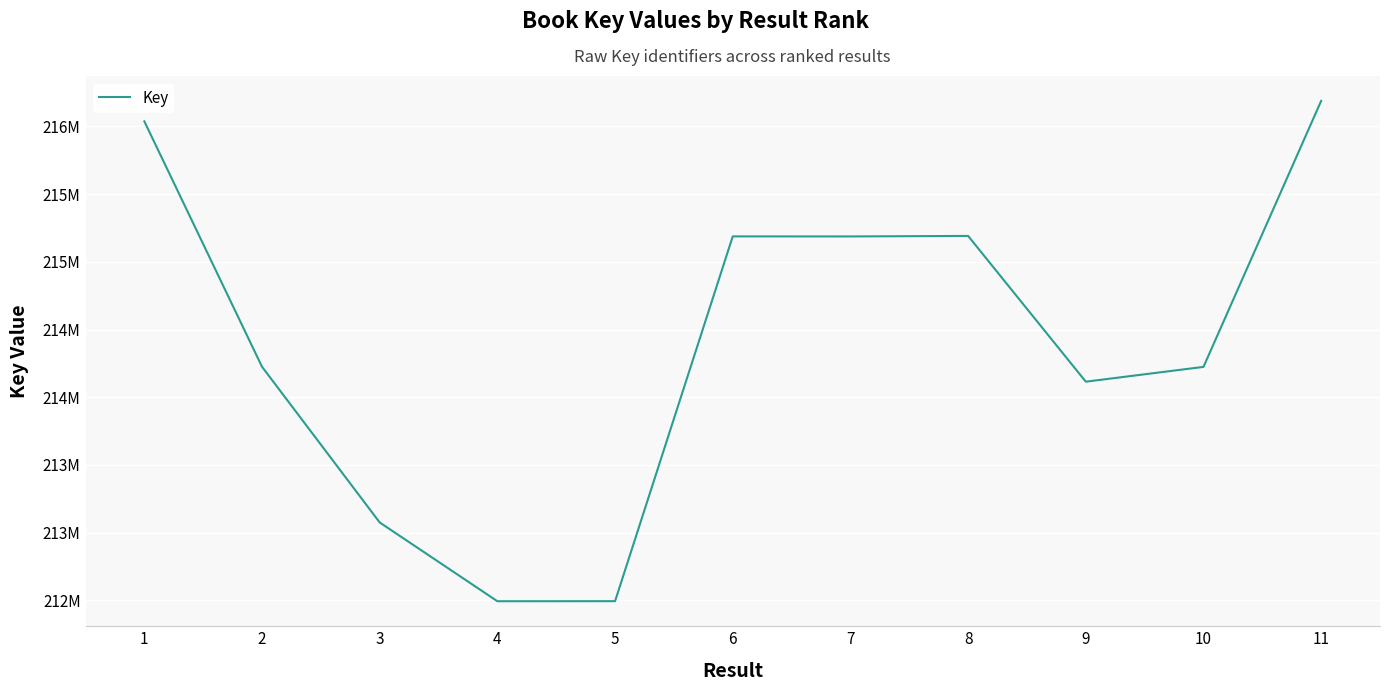

Does the chart have visible grid lines?

Yes